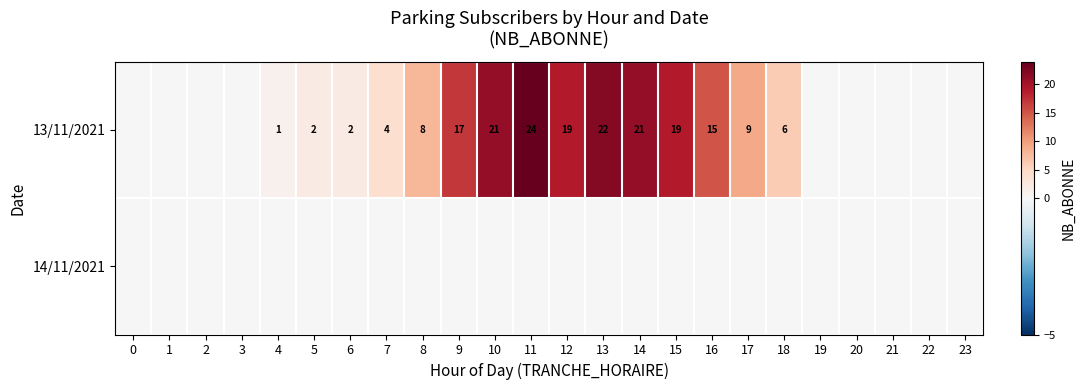

The 13/11/2021 series shows 0 at 4. True or false?

False